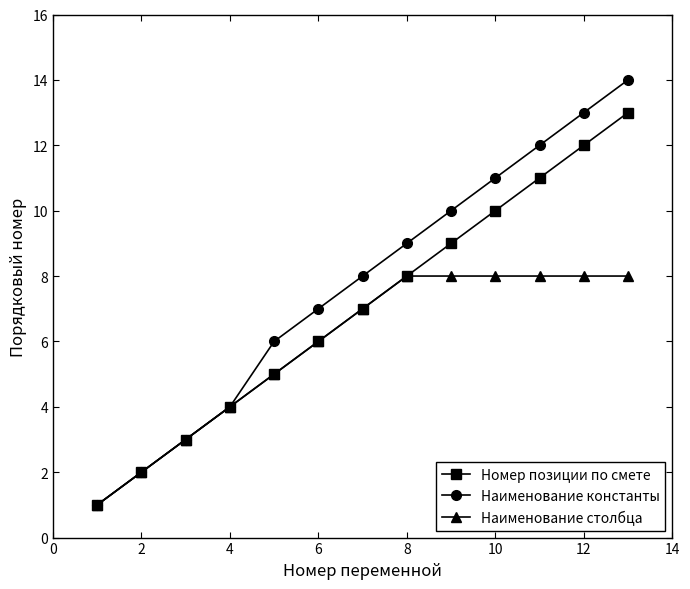

Which series has the largest total across all categories?

Наименование константы